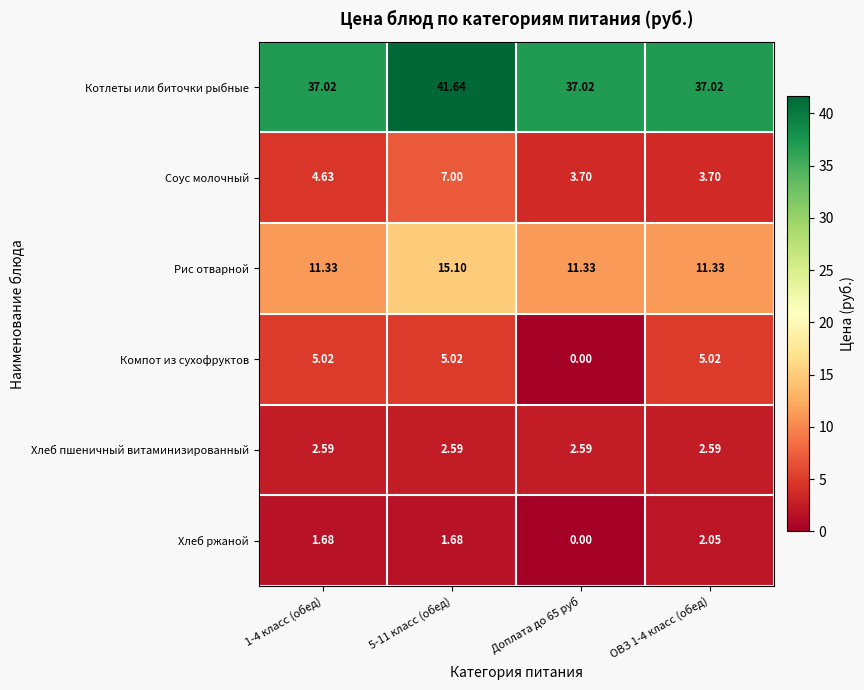

Which series has the largest range (max minus min)?

Компот из сухофруктов